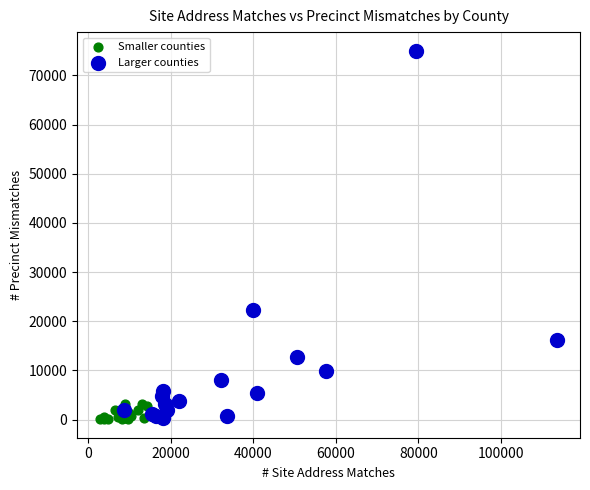

Which series contains the highest Y value?

Larger counties